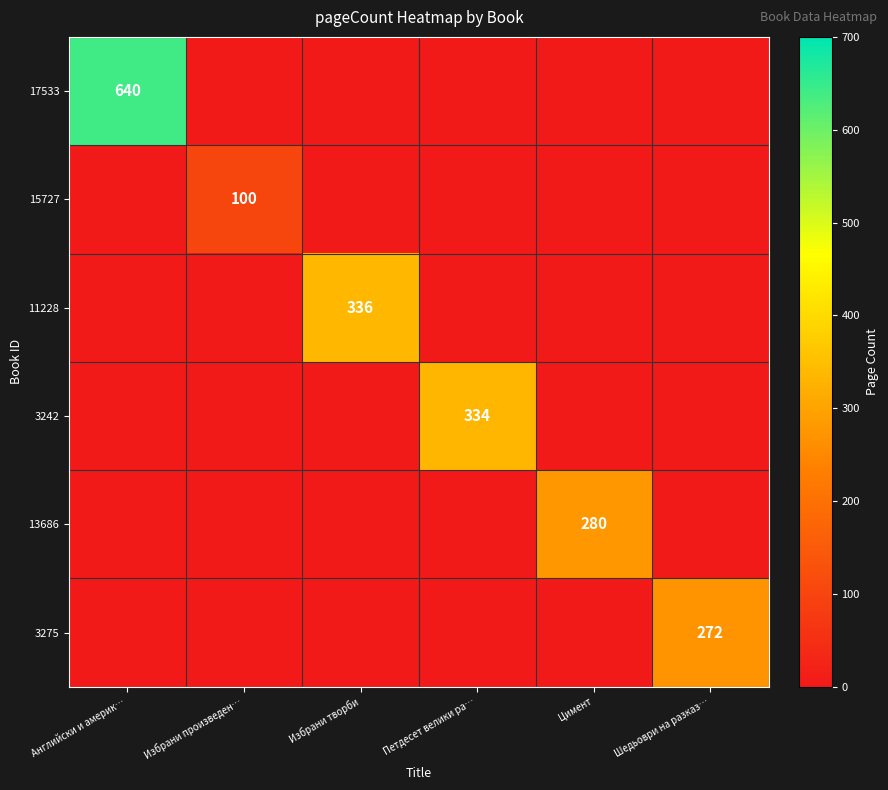

What is the greatest value displayed?

640